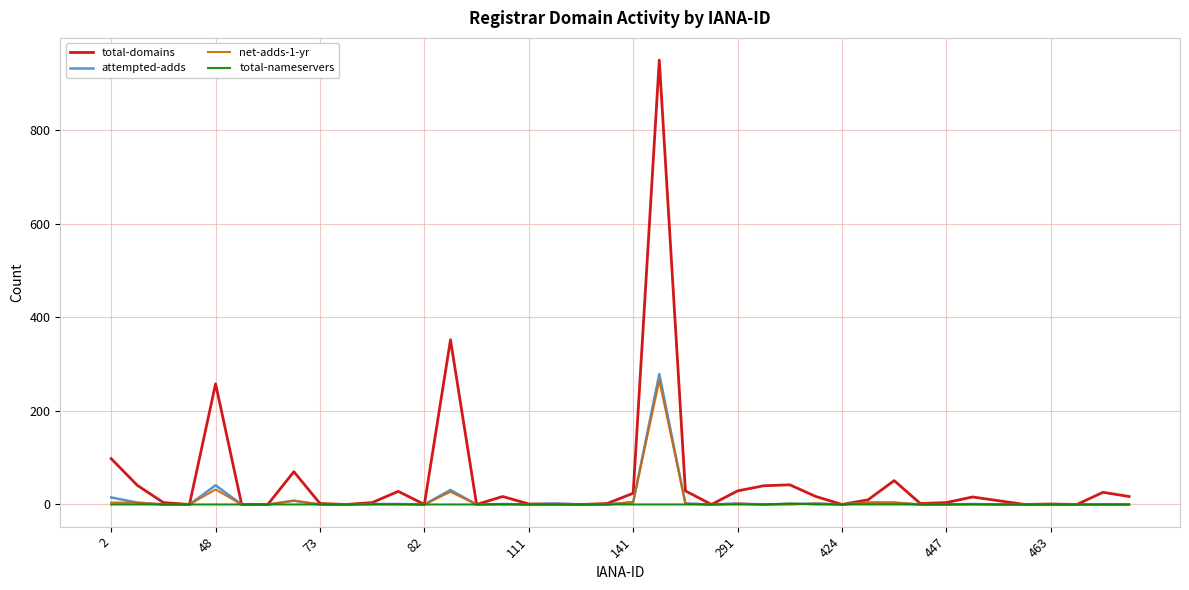

Which series has the widest spread of values?

total-domains